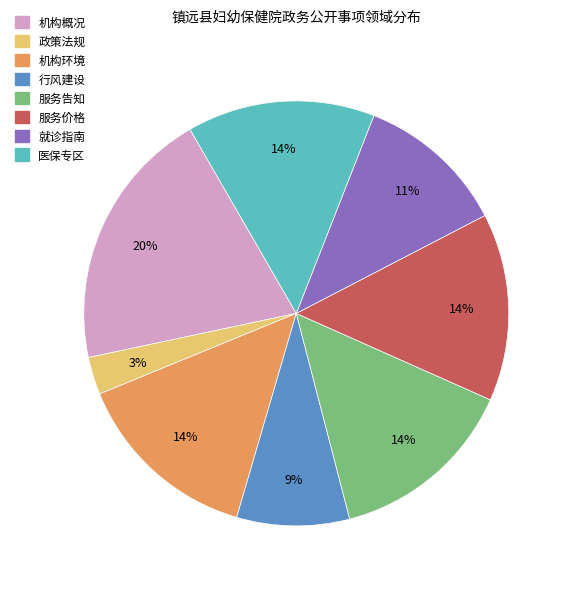

To the nearest percent, what is the average slice percentage?

12%